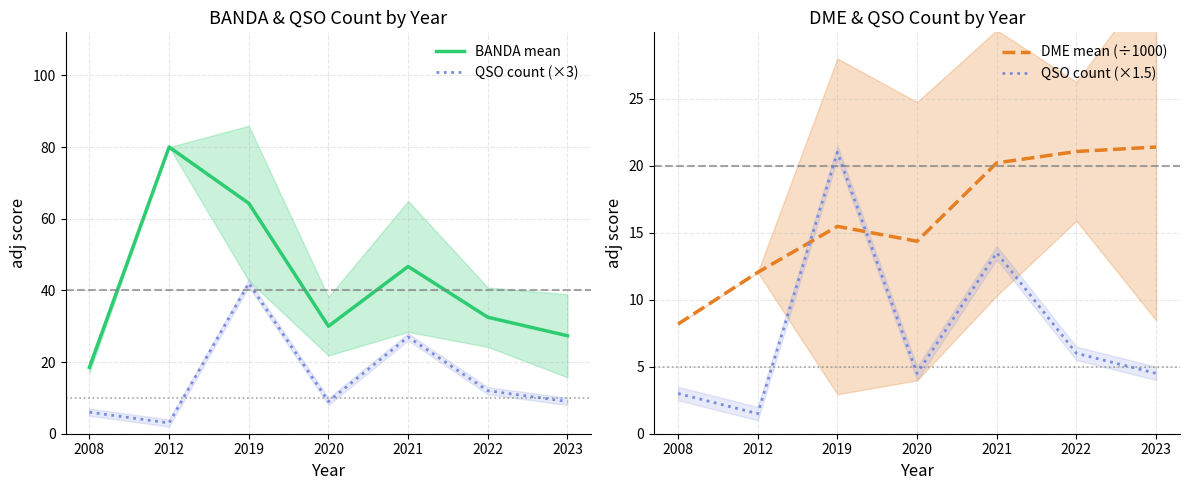

True or false: DME mean (÷1000) and BANDA mean intersect in this chart.

False